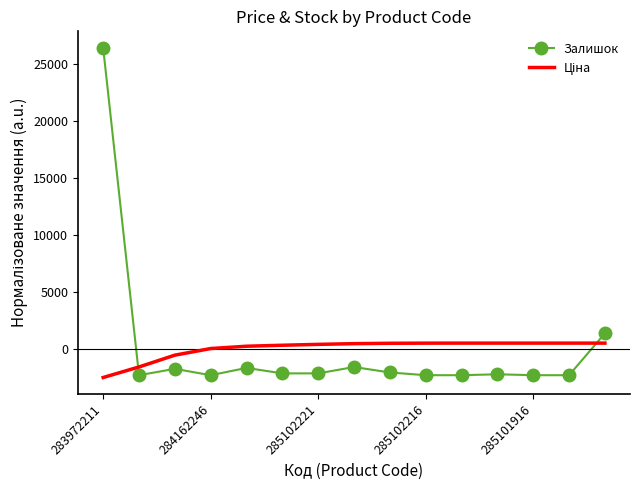

Which series has the widest spread of values?

Залишок